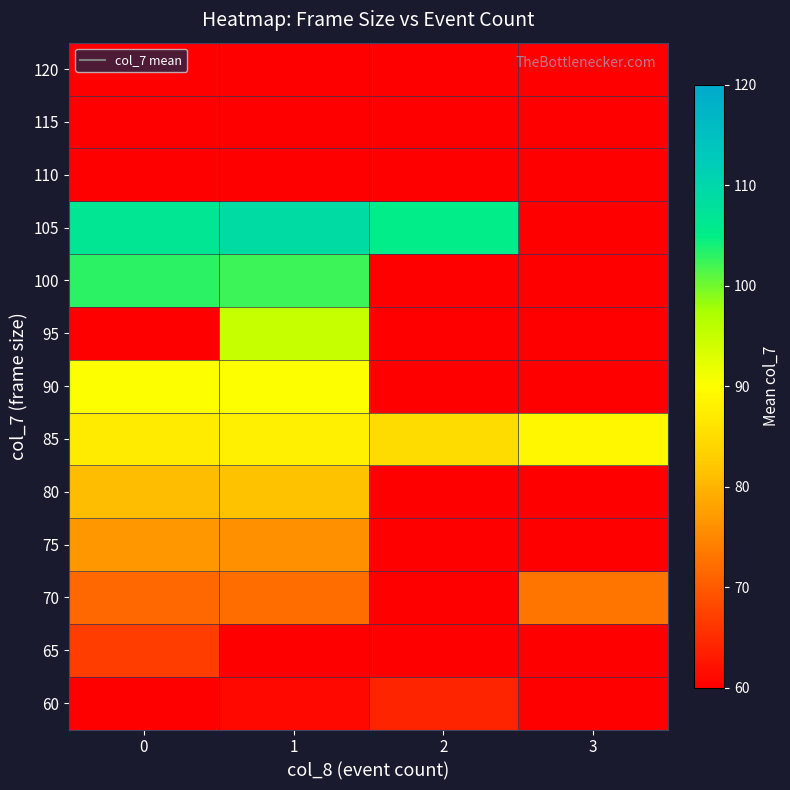

How many data points does each series have?

4